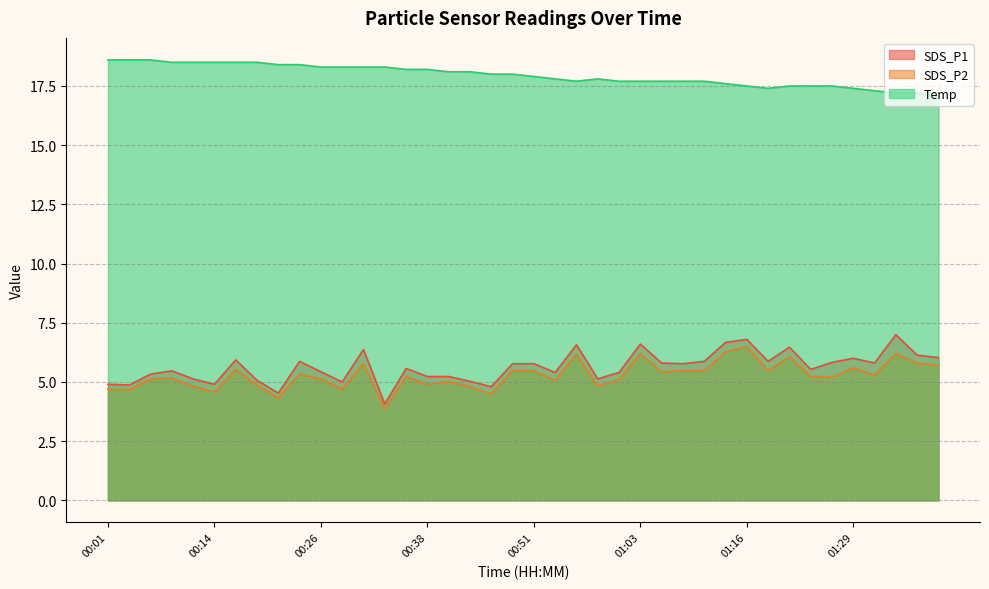

What is the label of the 1st point from the left?

00:01